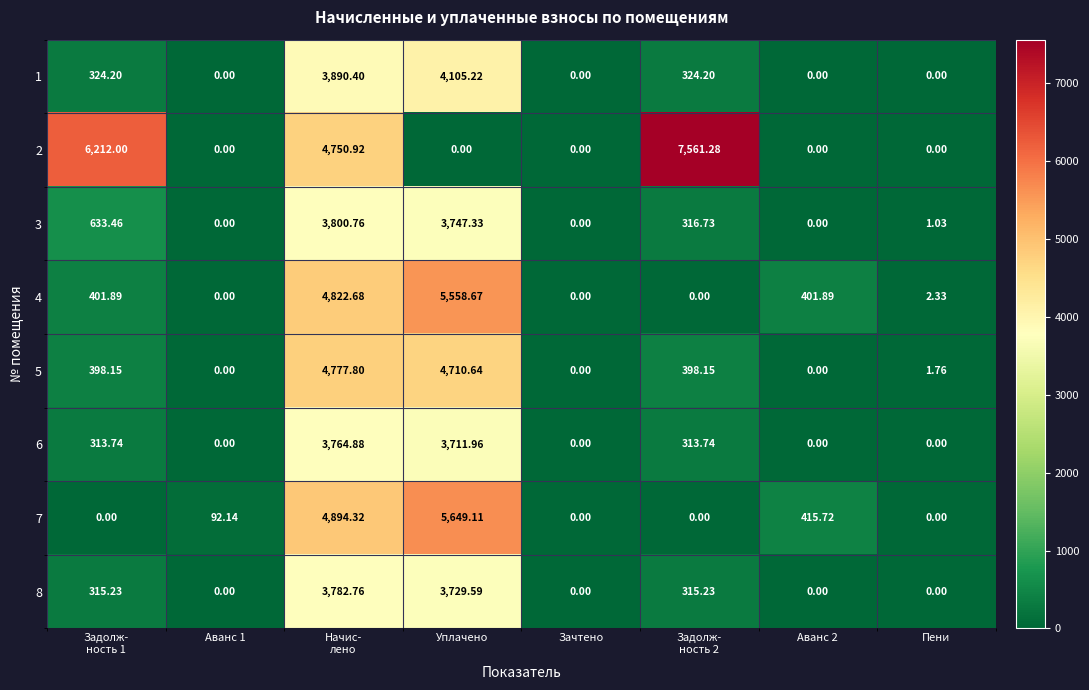

How many values in the 2 series exceed 0?

3